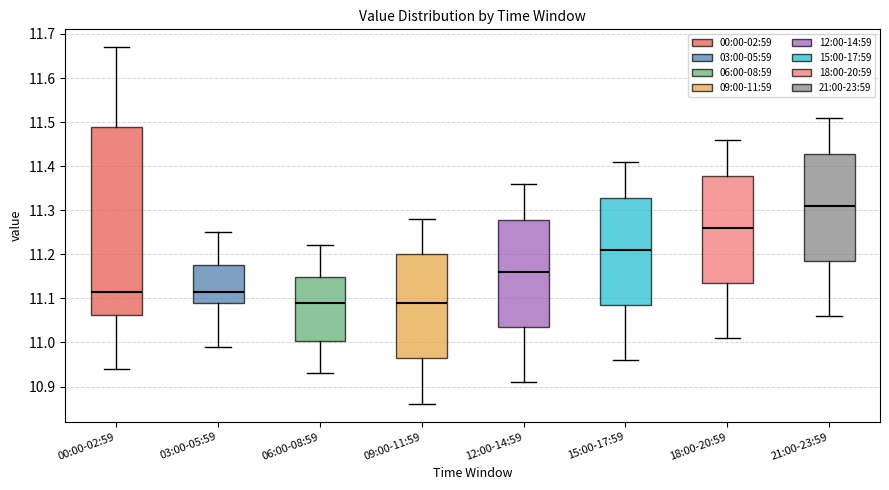

Which box has the highest median line?

21:00-23:59